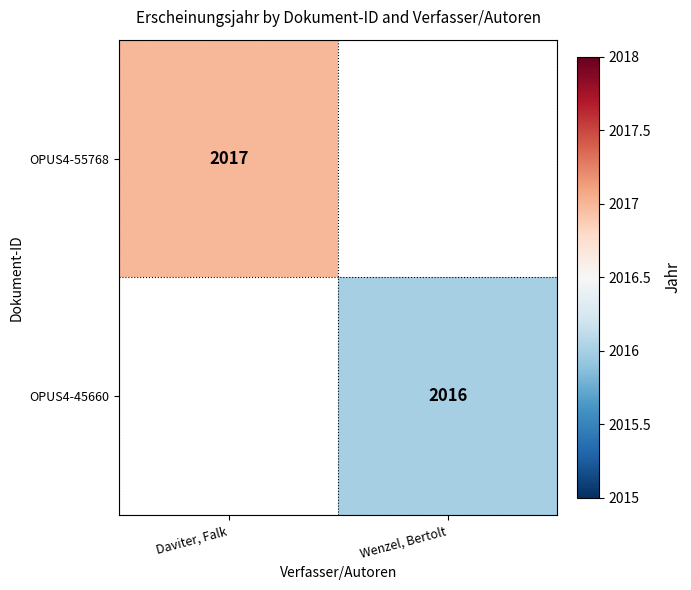

At how many categories does at least one series exceed 2016?

1